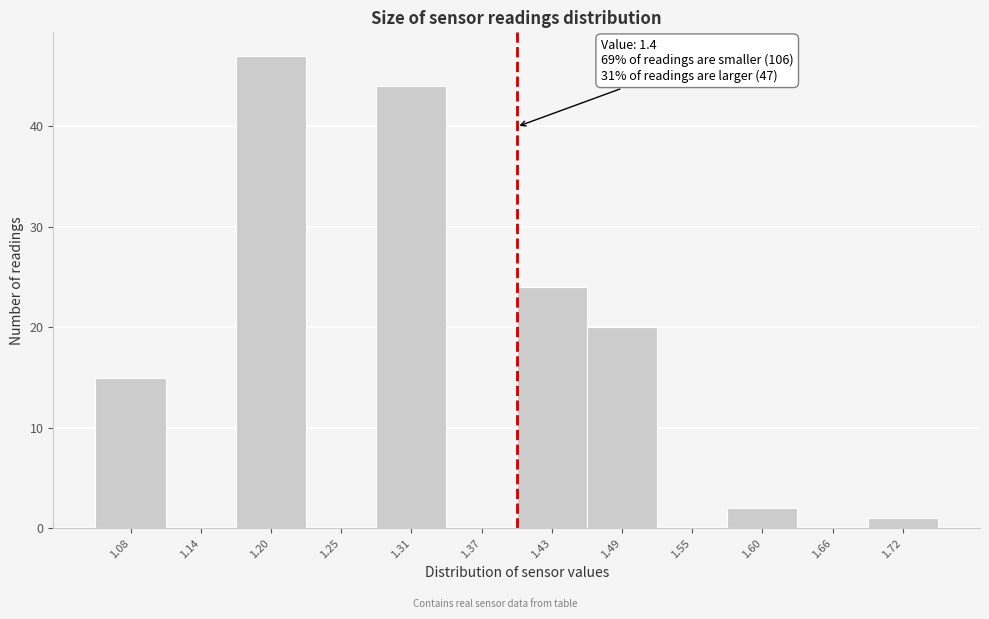

Which range on the x-axis has the tallest bar?

1.17 to 1.23